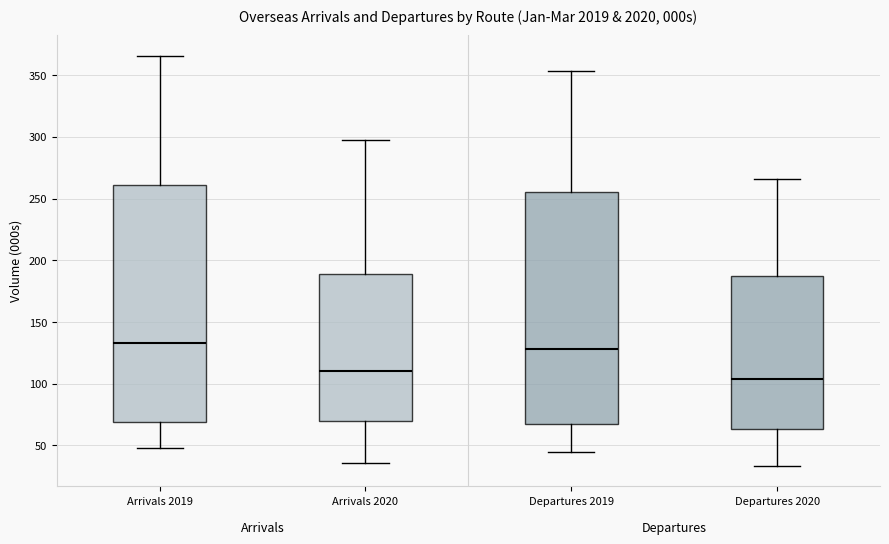

Where does the upper whisker of the box for Departures 2019 end on the y-axis? The values are not printed on the chart, so give them approximately, as read against the axis.

355